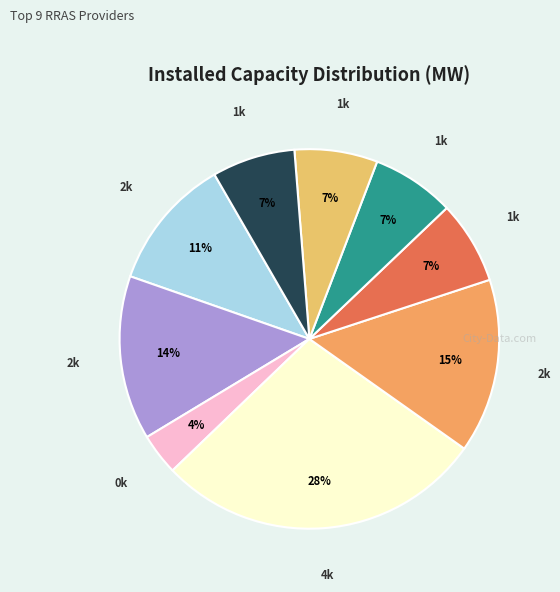

Count the number of slices in the pie.

9